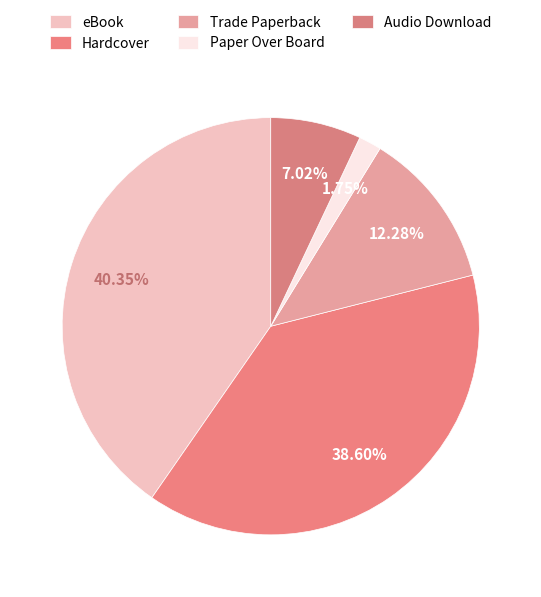

What percentage is the eBook slice, to the nearest percent?

40%